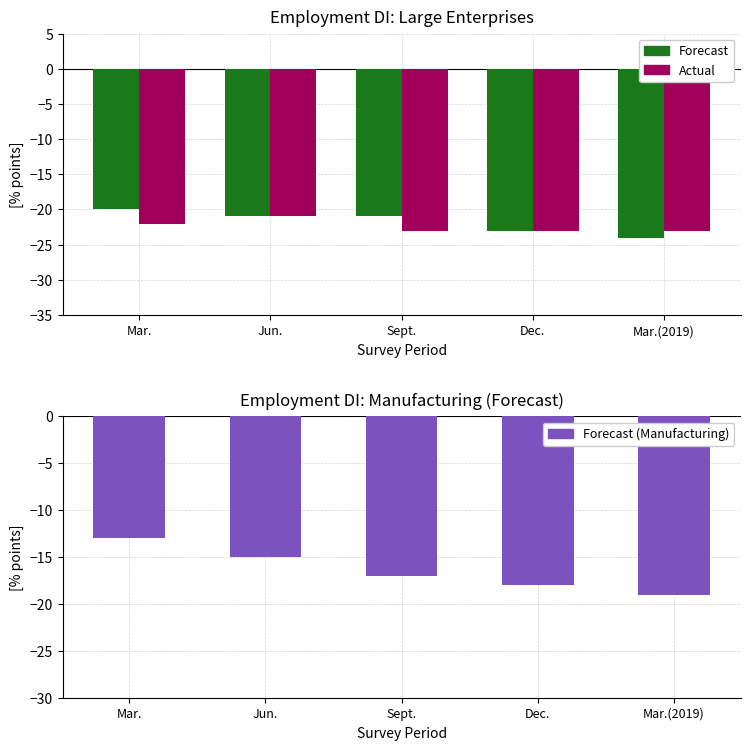

Rank the series at Mar.(2019) from highest to lowest value.

Forecast (Manufacturing), Actual, Forecast